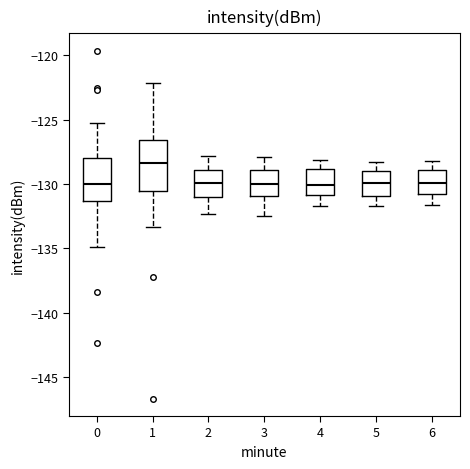

Reading left to right, transcribe this box plot: for each box, give where its median line is, the range the box spans, and where its two whiskers end, as read against the y-axis. The values are not printed on the chart, so give them approximately, as read against the axis.

0: median -130.0, box -131.5 to -128.0, whiskers -135.0 to -125.0
1: median -128.5, box -130.5 to -126.5, whiskers -133.5 to -122.0
2: median -130.0, box -131.0 to -129.0, whiskers -132.5 to -128.0
3: median -130.0, box -131.0 to -129.0, whiskers -132.5 to -128.0
4: median -130.0, box -131.0 to -129.0, whiskers -131.5 to -128.0
5: median -130.0, box -131.0 to -129.0, whiskers -131.5 to -128.5
6: median -130.0, box -131.0 to -129.0, whiskers -131.5 to -128.0